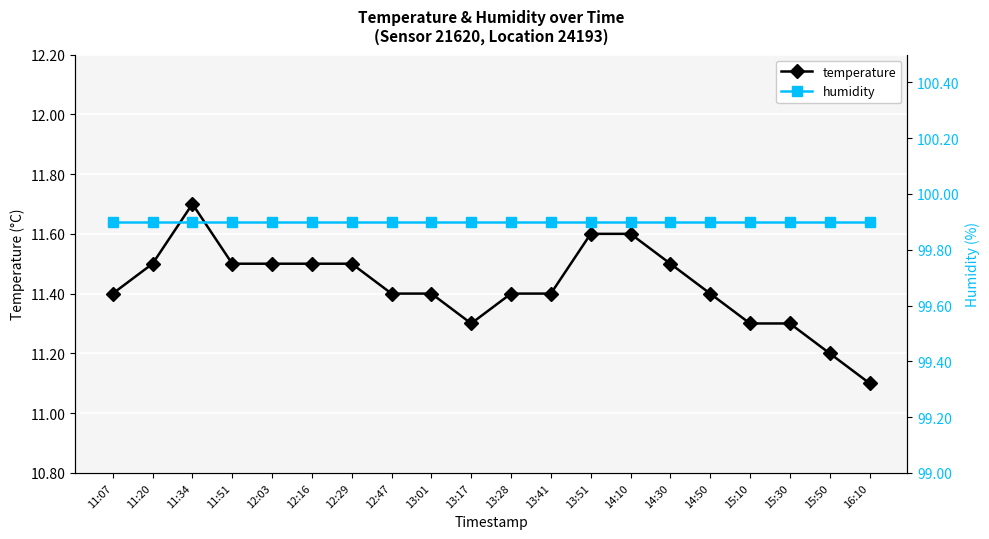

What is the value of the temperature point at the 14th from the left?

11.6